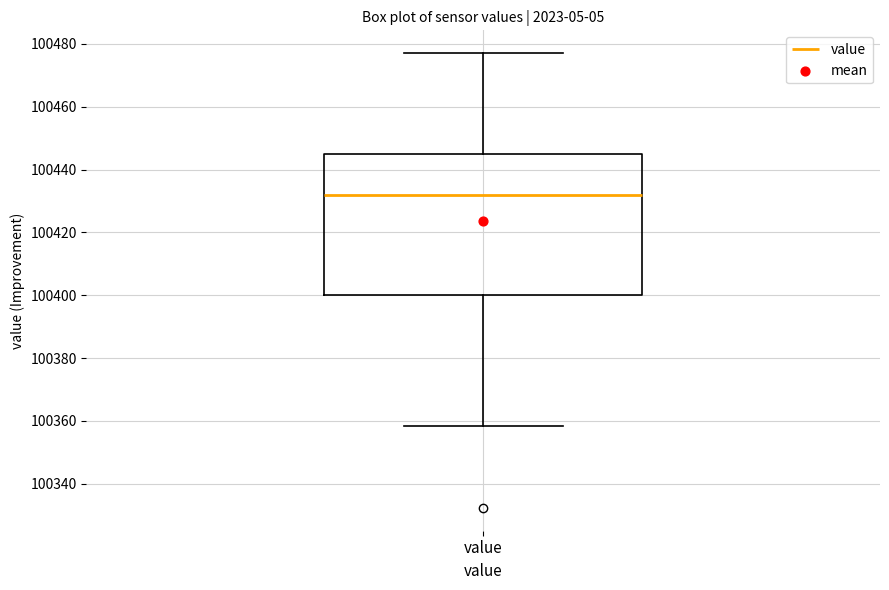

Read this box plot against the y-axis: the position of the median line, the range covered by the box, and the ends of both whiskers. The values are not printed on the chart, so give them approximately, as read against the axis.

median 100432, box 100400 to 100444, whiskers 100358 to 100478